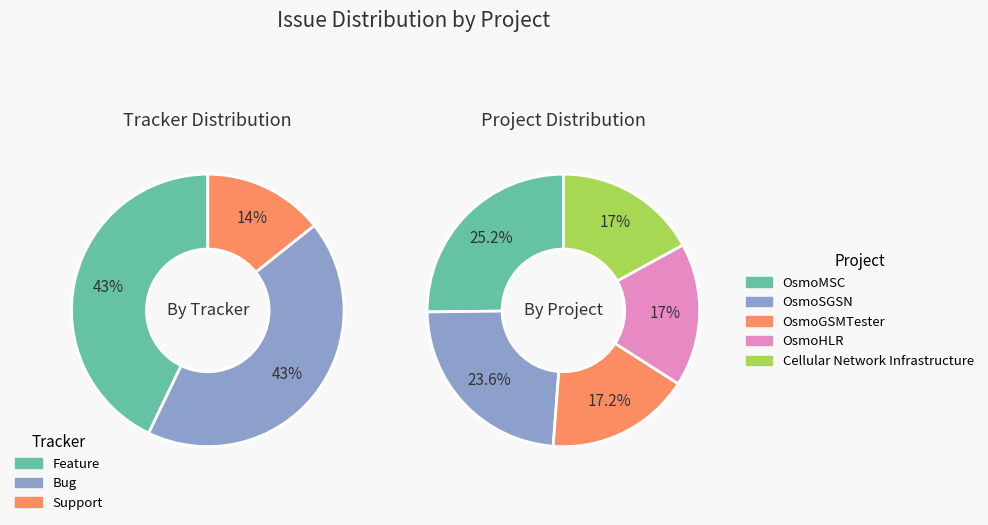

What is the total percentage of OsmoHLR and Cellular Network Infrastructure?

34.0%